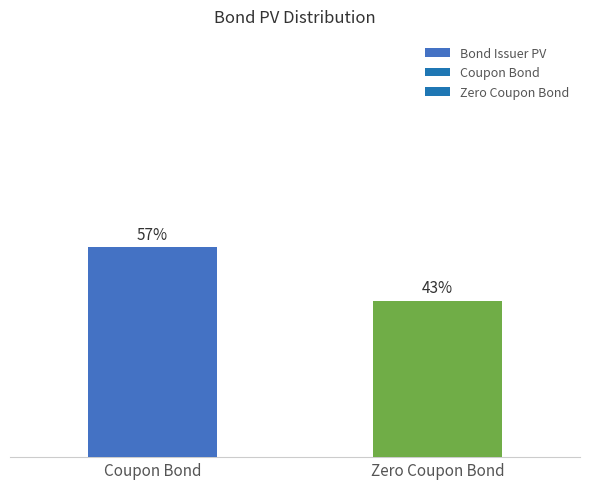

Are the bars horizontal?

No